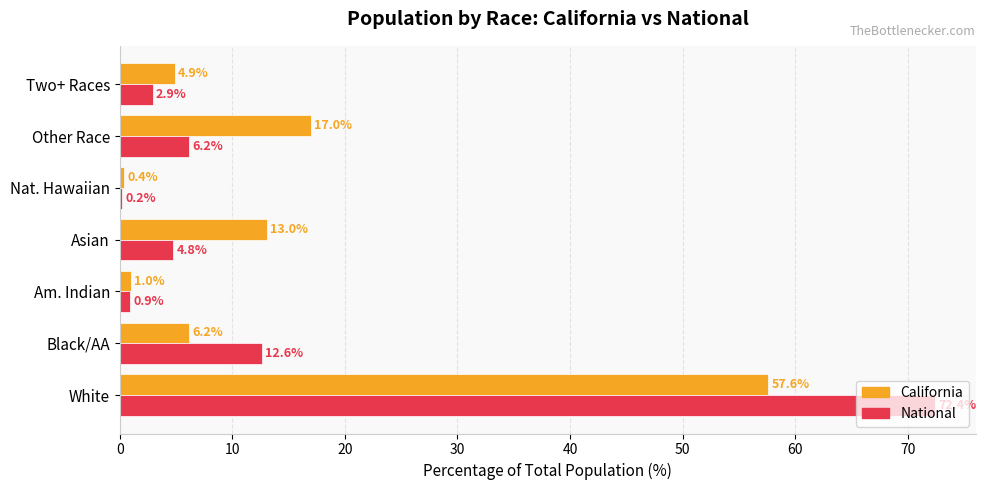

What is the total value across all series at Asian?

17.8